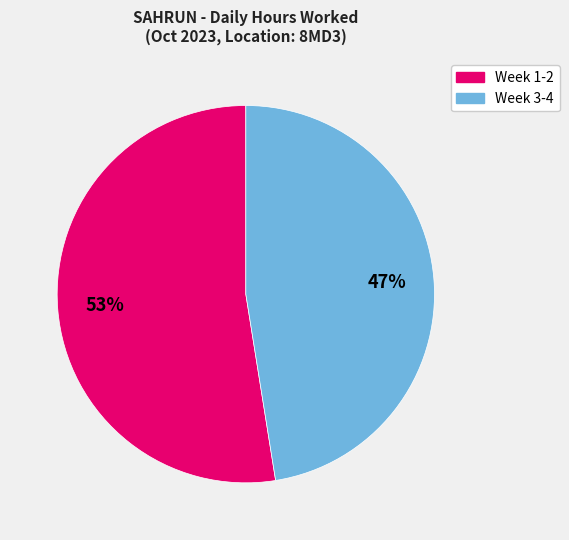

Which has a higher value, Week 3-4 or Week 1-2?

Week 1-2